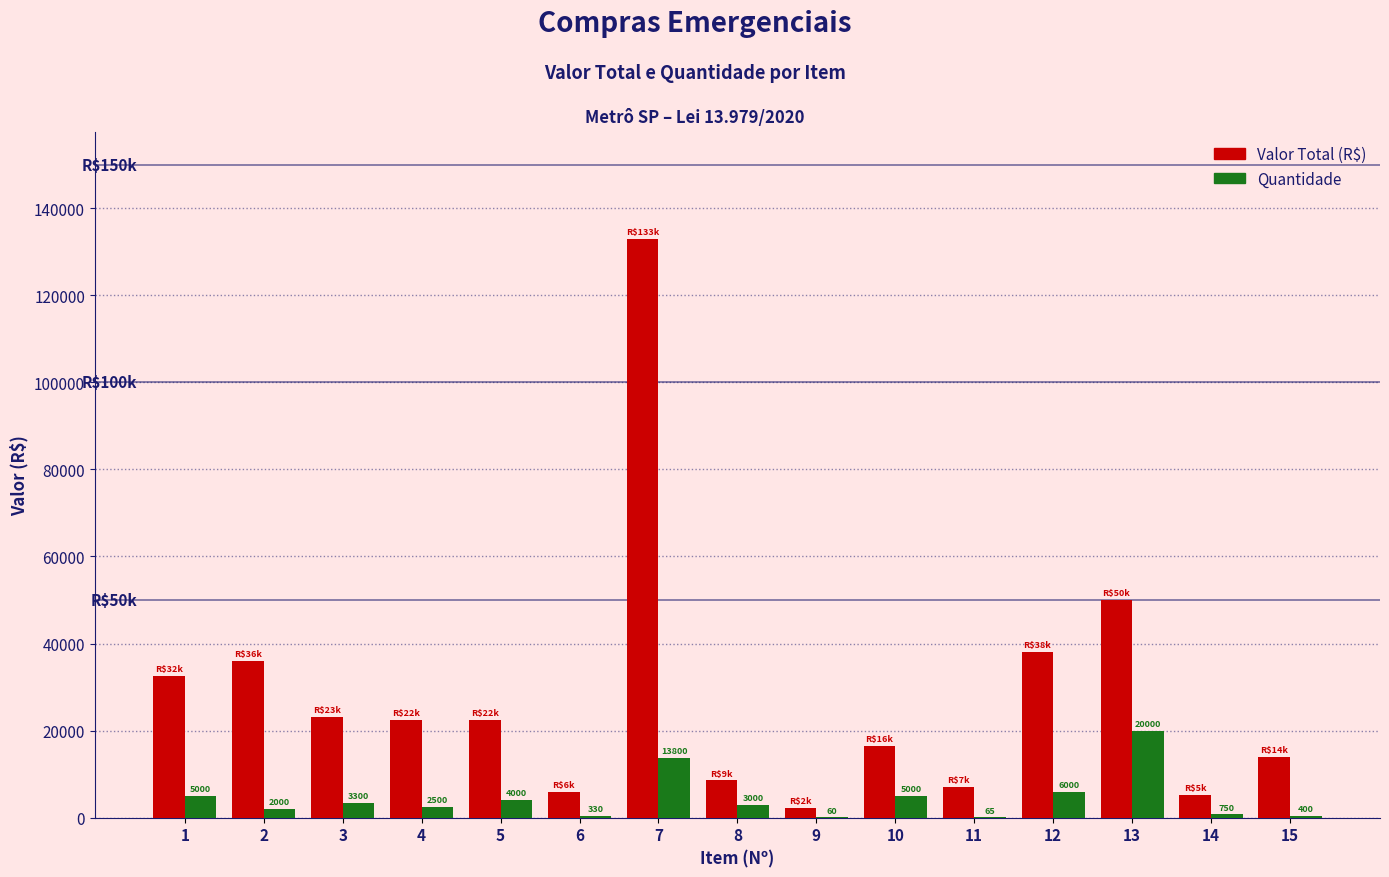

What is the sum of the Quantidade values at 11 and 8?

3065.0